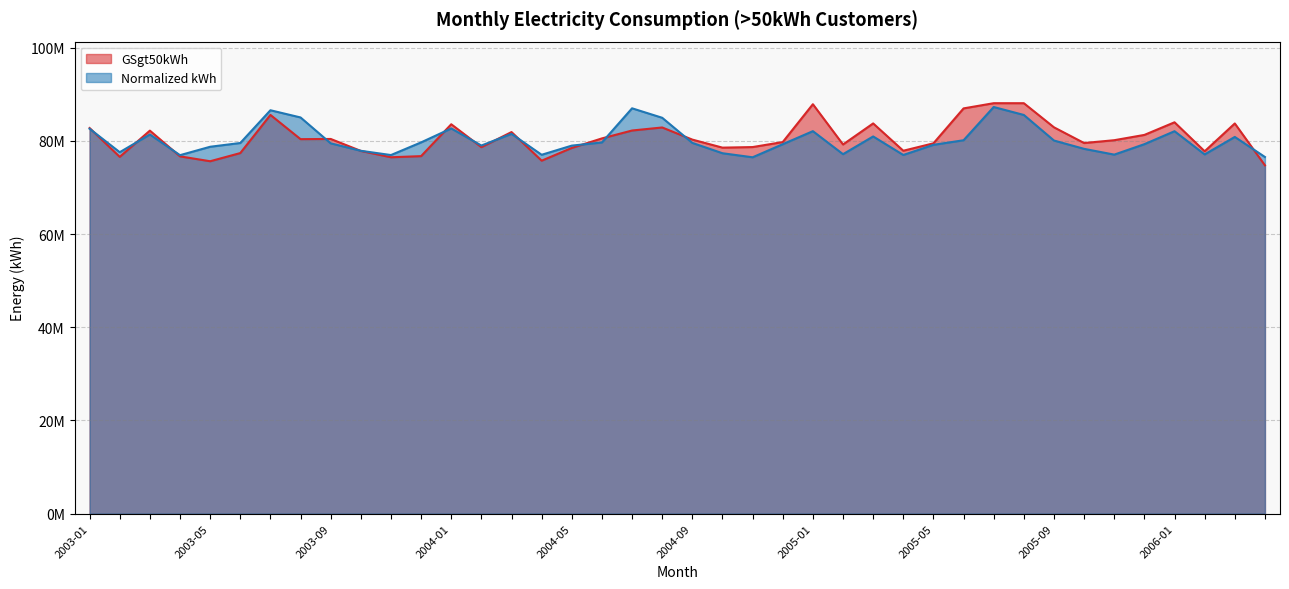

True or false: GSgt50kWh has a value of 111442392.8 at 2004-12.

False